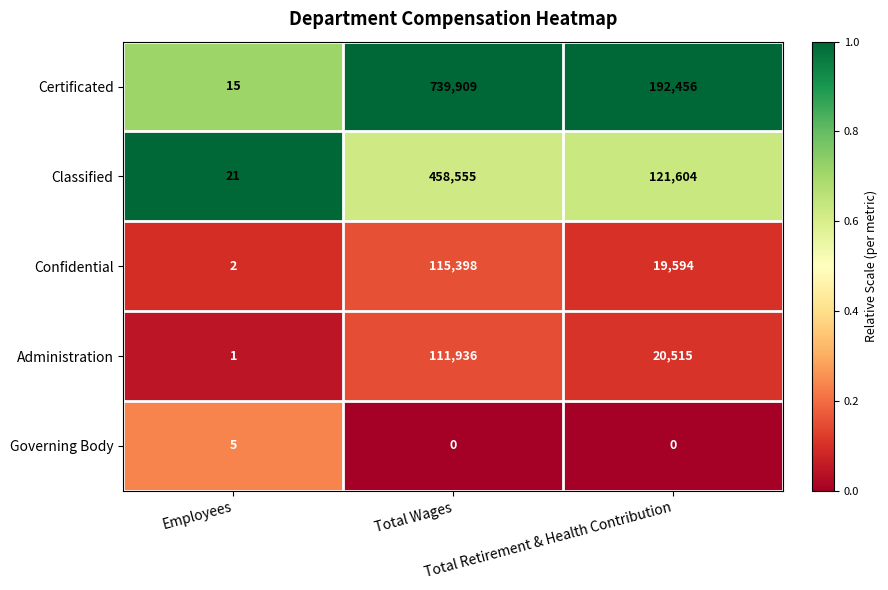

What is the difference between the maximum and minimum values in the Confidential series?

115396